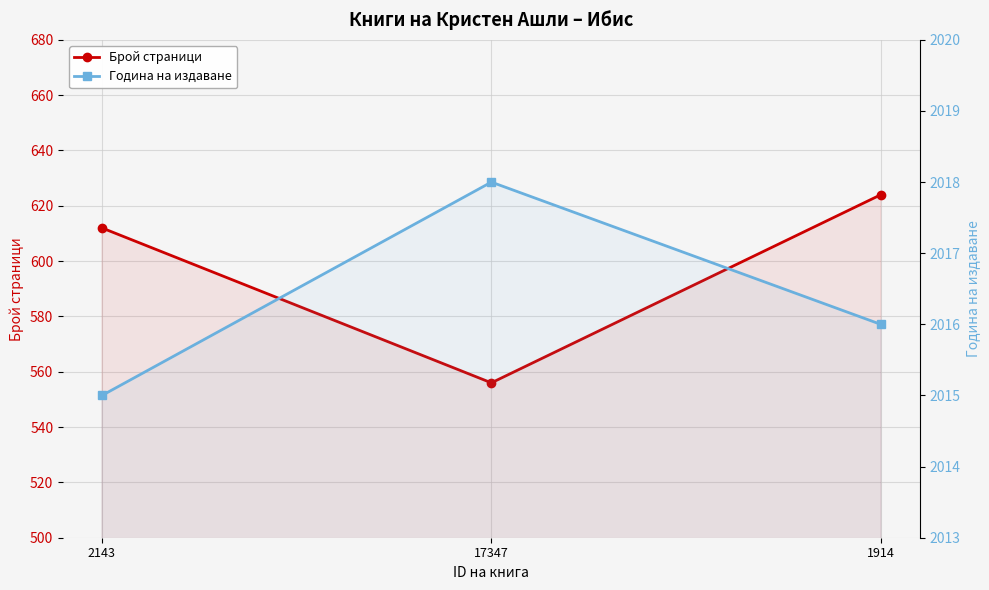

What is the sum of all Година на издаване values?

6049